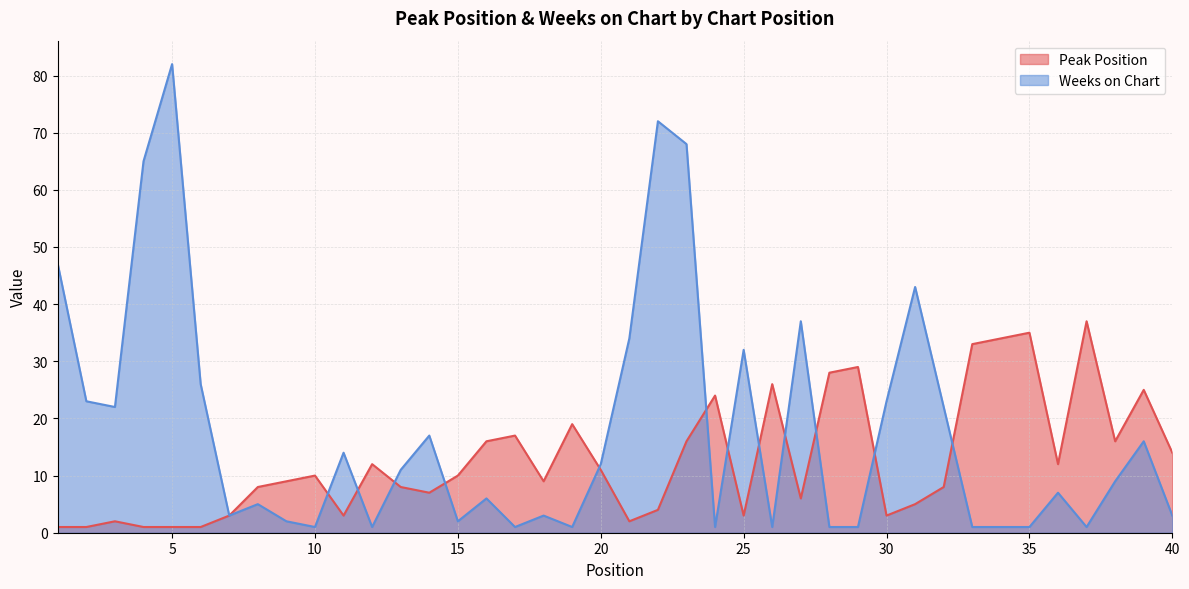

True or false: Peak Position has a value of 3 at 3.

False